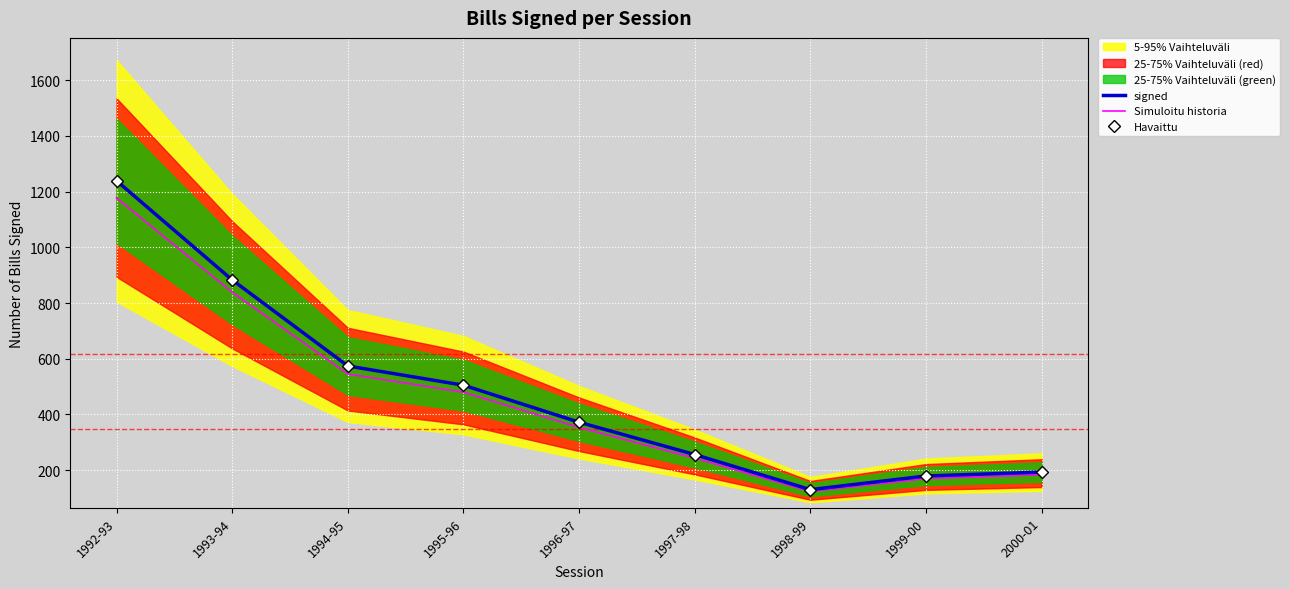

What is the highest value of the Simuloitu historia series?

1177.0